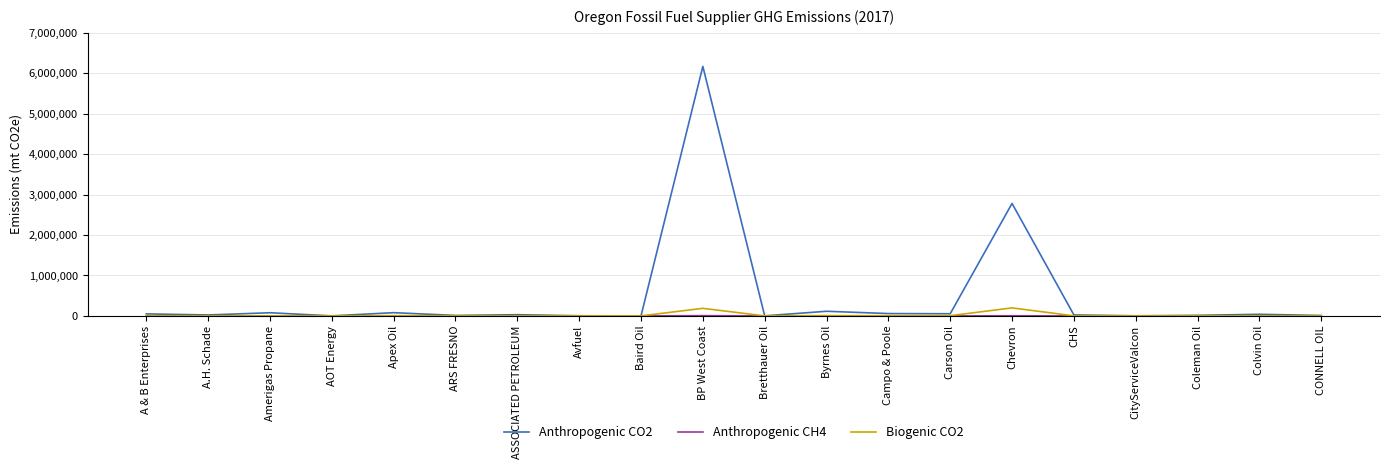

Which category has the highest value across all series?

BP West Coast